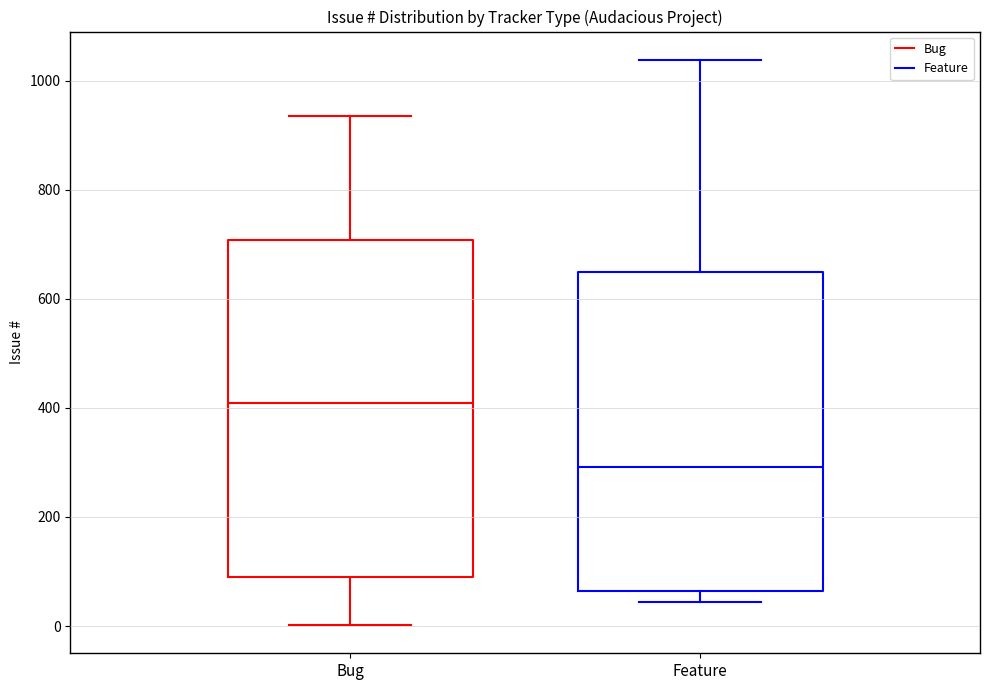

Reading left to right, transcribe this box plot: for each box, give where its median line is, the range the box spans, and where its two whiskers end, as read against the y-axis. The values are not printed on the chart, so give them approximately, as read against the axis.

Bug: median 400, box 100 to 700, whiskers 0 to 940
Feature: median 300, box 60 to 640, whiskers 40 to 1040